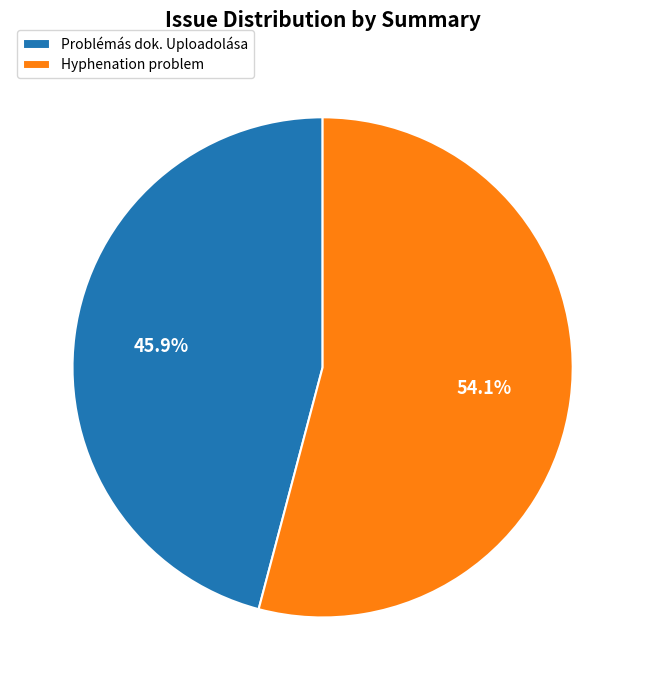

Rank the categories by value from highest to lowest.

Hyphenation problem, Problémás dok. Uploadolása